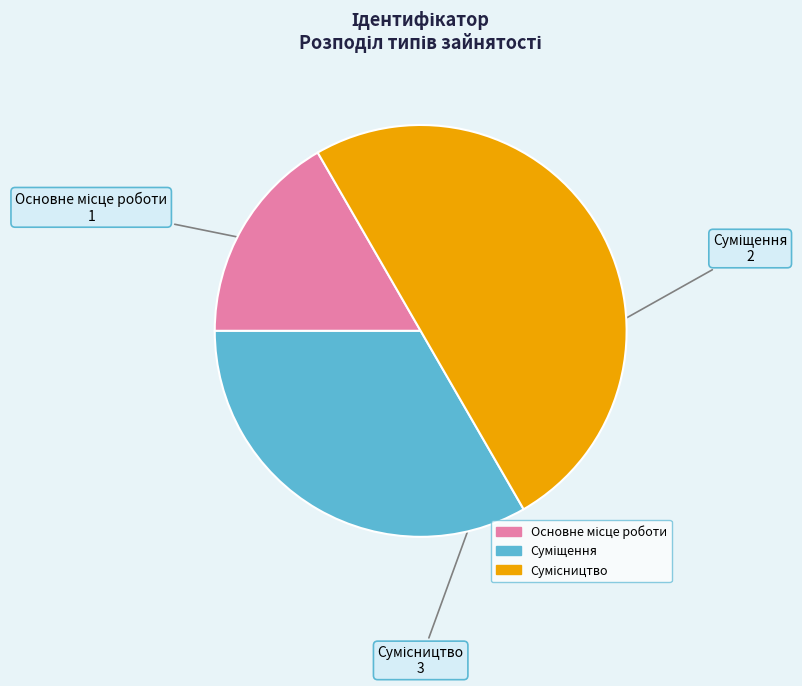

How many slices are in this pie chart?

3